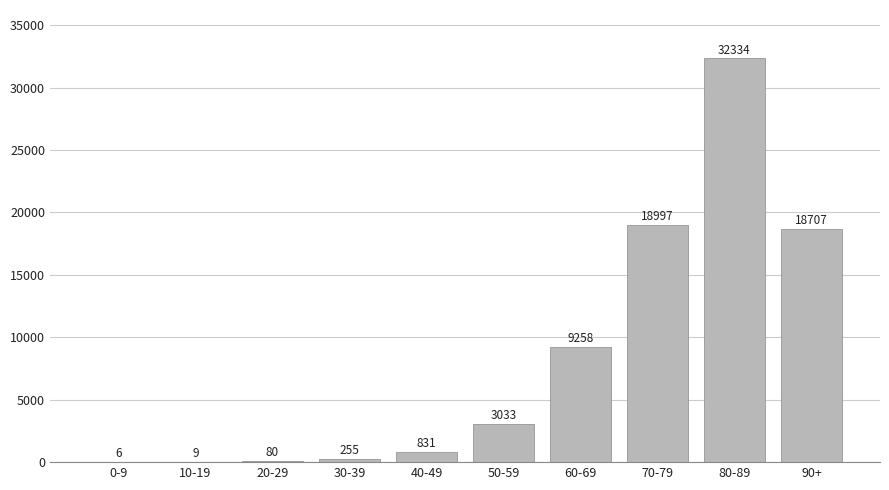

What value does the data have at 10-19?

9